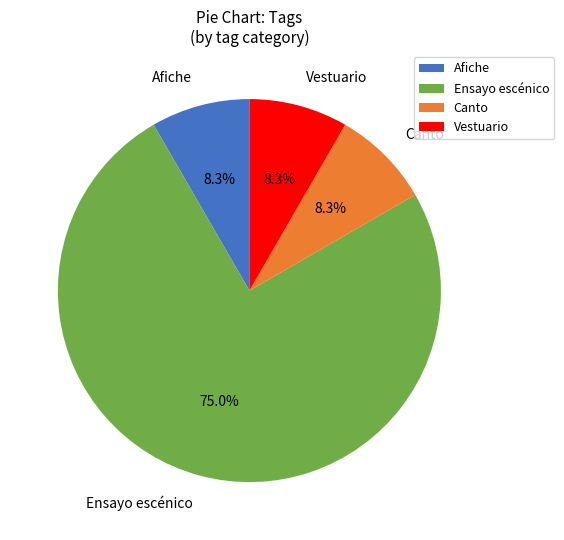

Which slice represents more than half of the pie?

Ensayo escénico